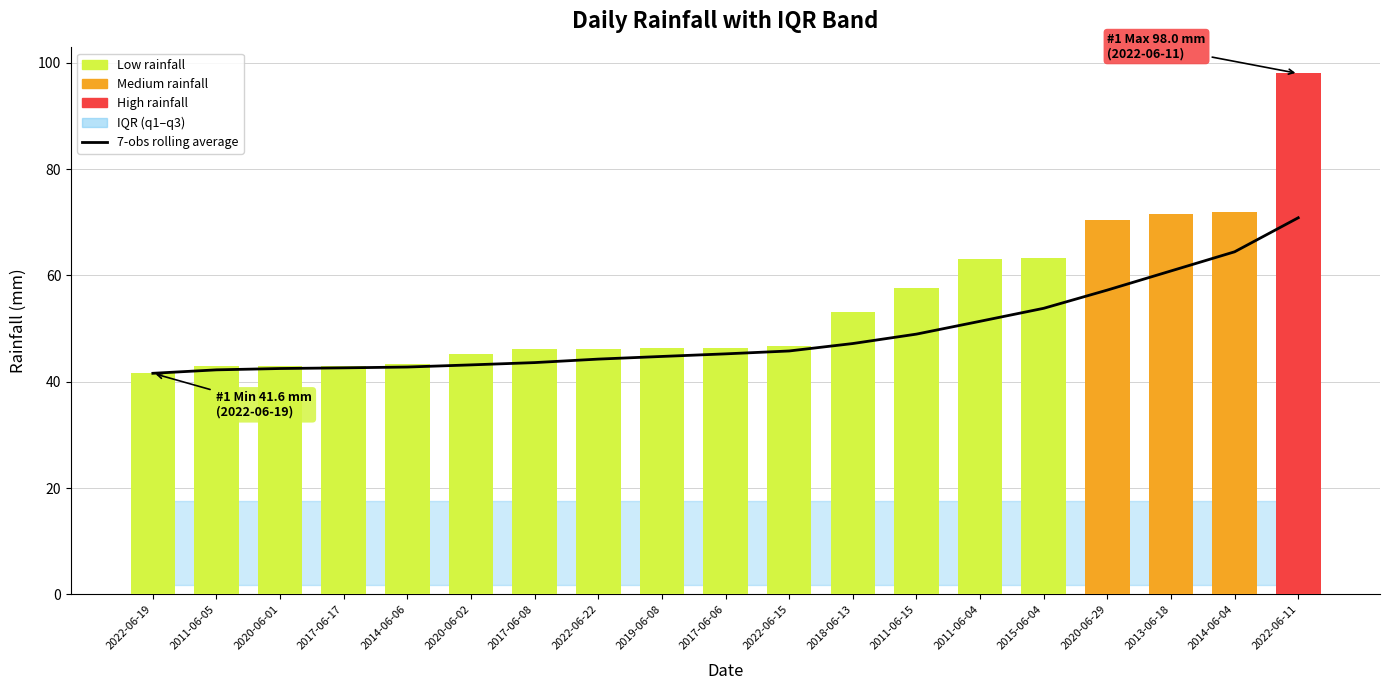

How many groups of bars are there?

19